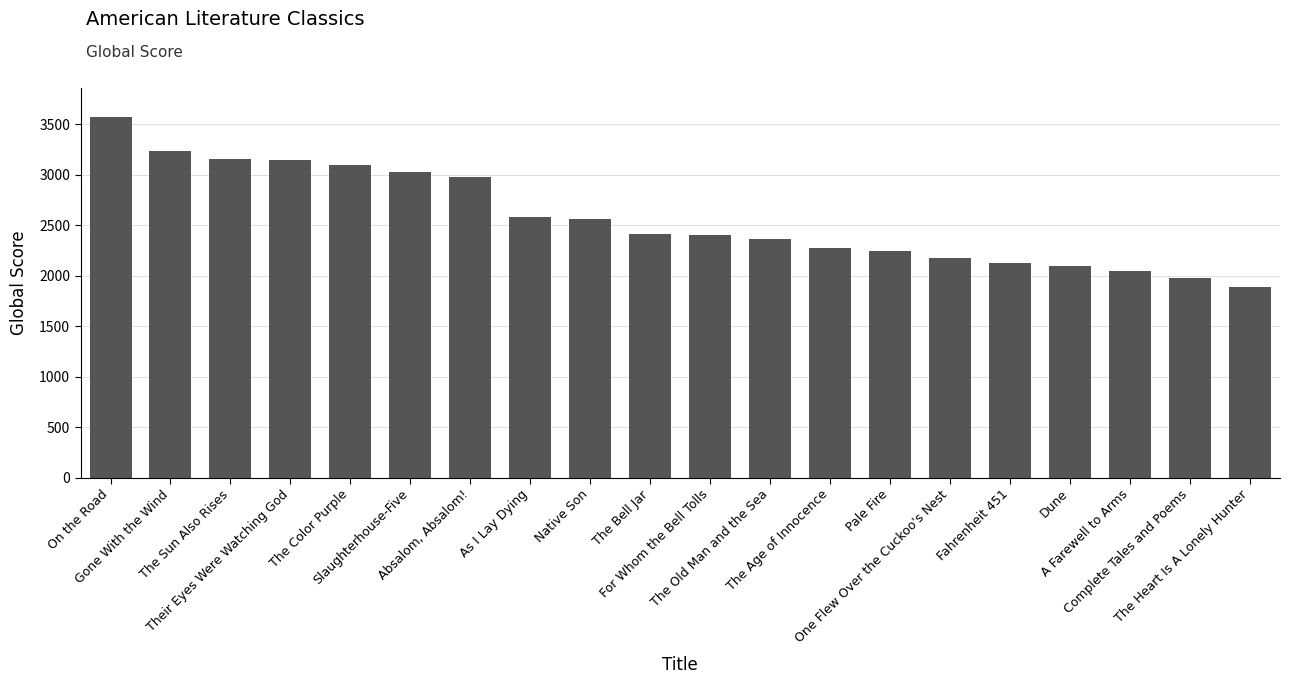

What is the value of the 15th bar from the left?

2172